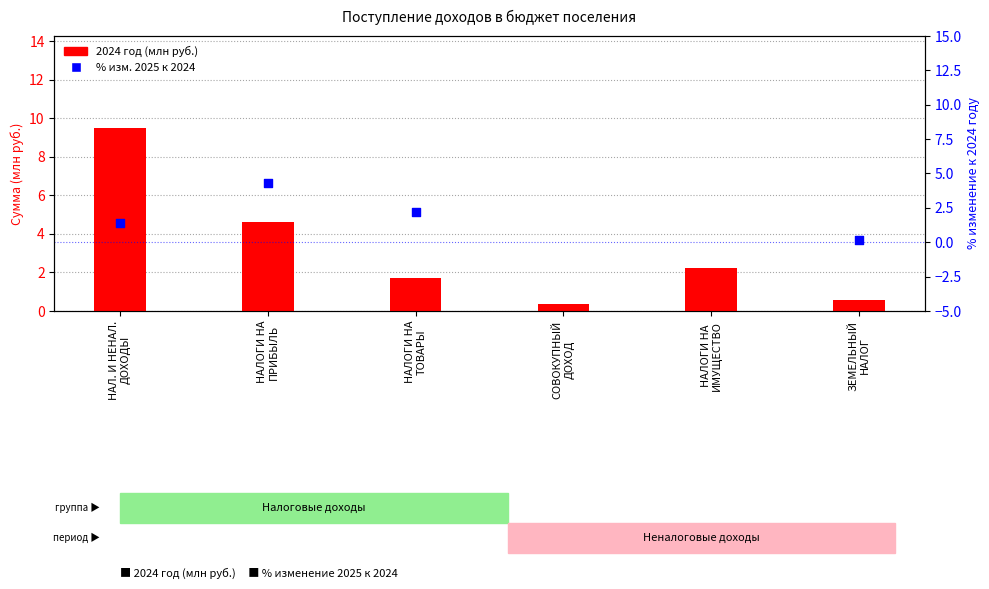

What is the total value across all series at НАЛОГИ НА
ИМУЩЕСТВО?

-6.9